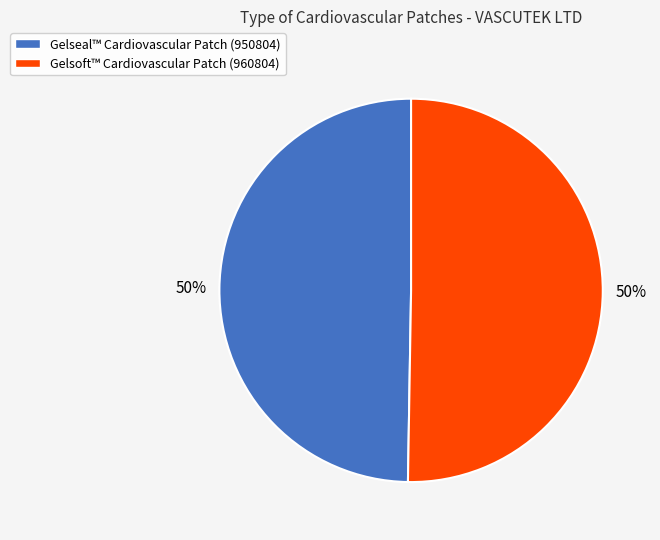

Is it true that Gelseal™ Cardiovascular Patch (950804) is 44% of the pie?

False